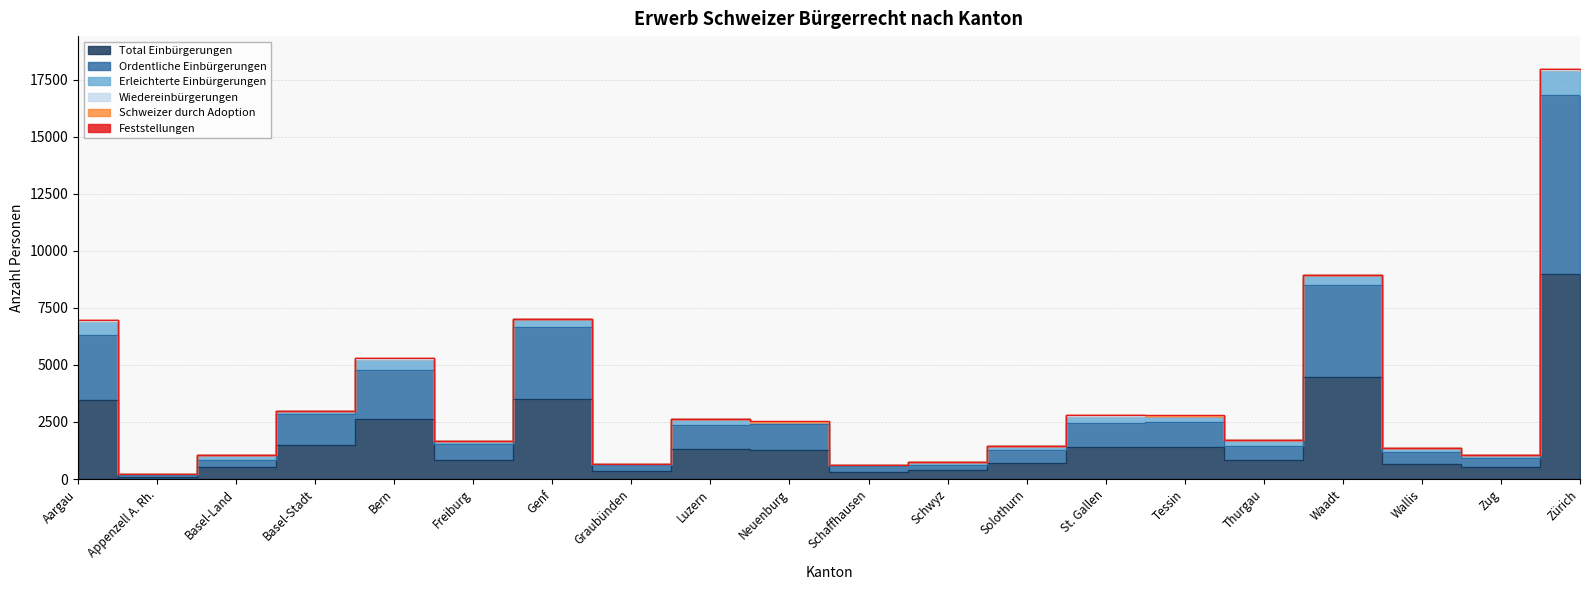

What is the difference between the second highest and minimum values in the Wiedereinbürgerungen series?

11